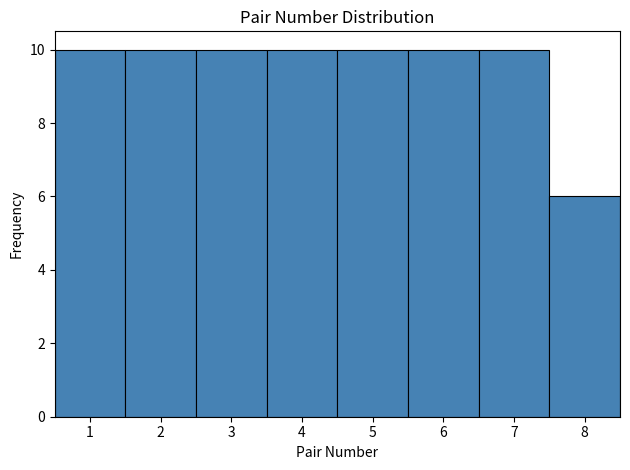

Reading left to right, transcribe this chart: for each bar, give the range it covers on the x-axis and its height. The values are not printed on the chart, so give them approximately, as read against the axis.

0.5 to 1.5: 10
1.5 to 2.5: 10
2.5 to 3.5: 10
3.5 to 4.5: 10
4.5 to 5.5: 10
5.5 to 6.5: 10
6.5 to 7.5: 10
7.5 to 8.5: 6